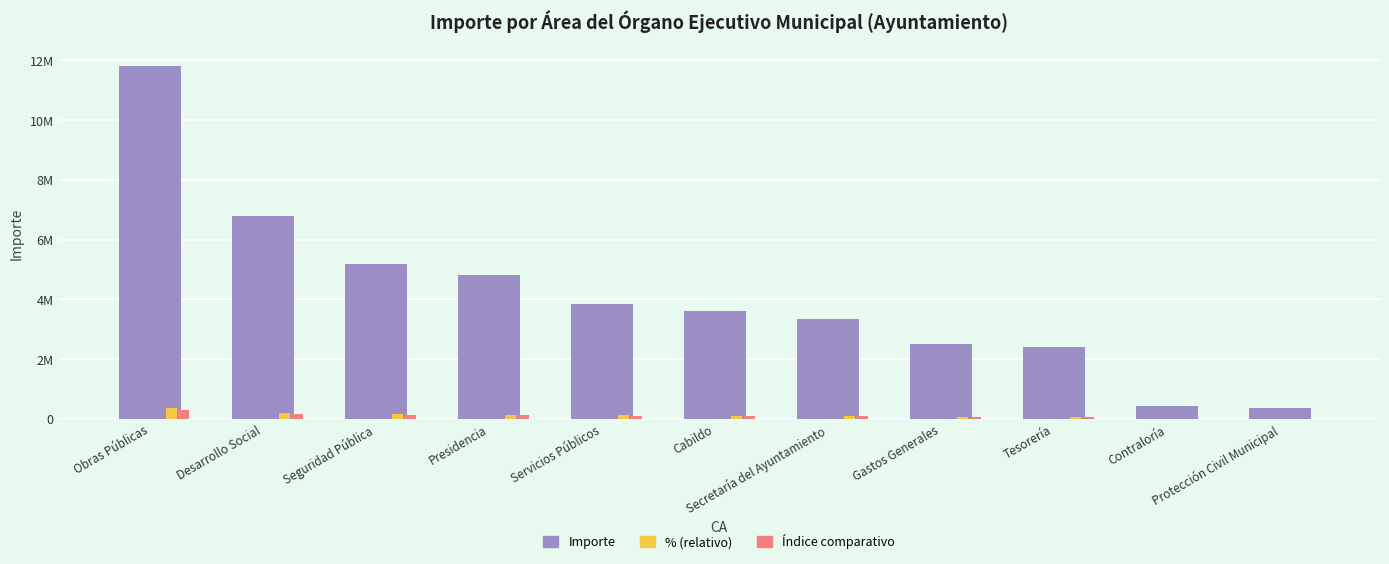

Reading left to right, what are all the values shown in this chart?

Importe: 11820893.9	6775218.5	5199826.7	4823448.6	3860683.9	3624987.0	3338764.7	2521946.9	2418126.4	433059.2	381727.3
% (relativo): 354626.8	203256.6	155994.8	144703.5	115820.5	108749.6	100162.9	75658.4	72543.8	12991.8	11451.8
Índice comparativo: 295522.3	169380.5	129995.7	120586.2	96517.1	90624.7	83469.1	63048.7	60453.2	10826.5	9543.2